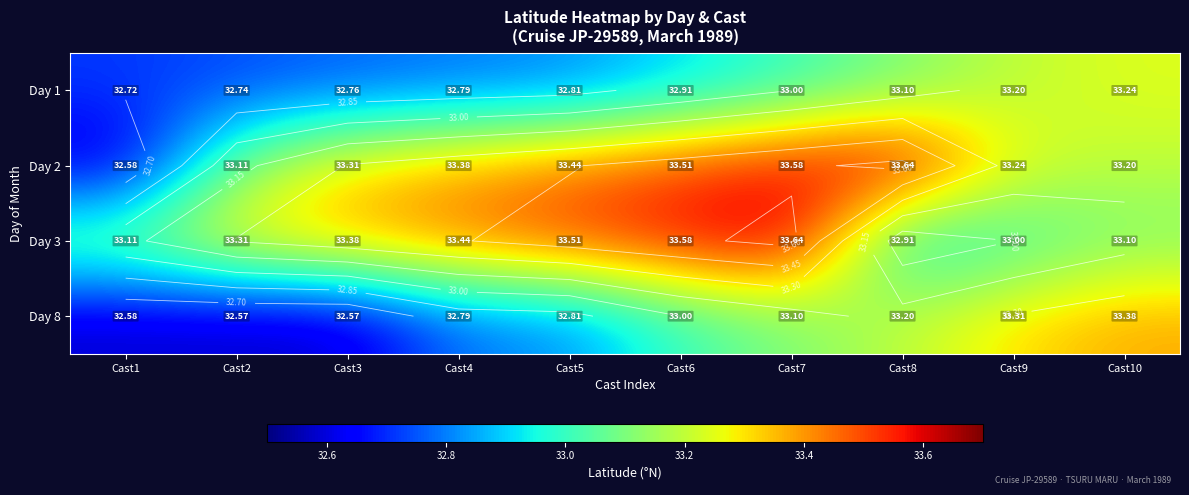

At which label does Day 8 reach its peak?

Cast10